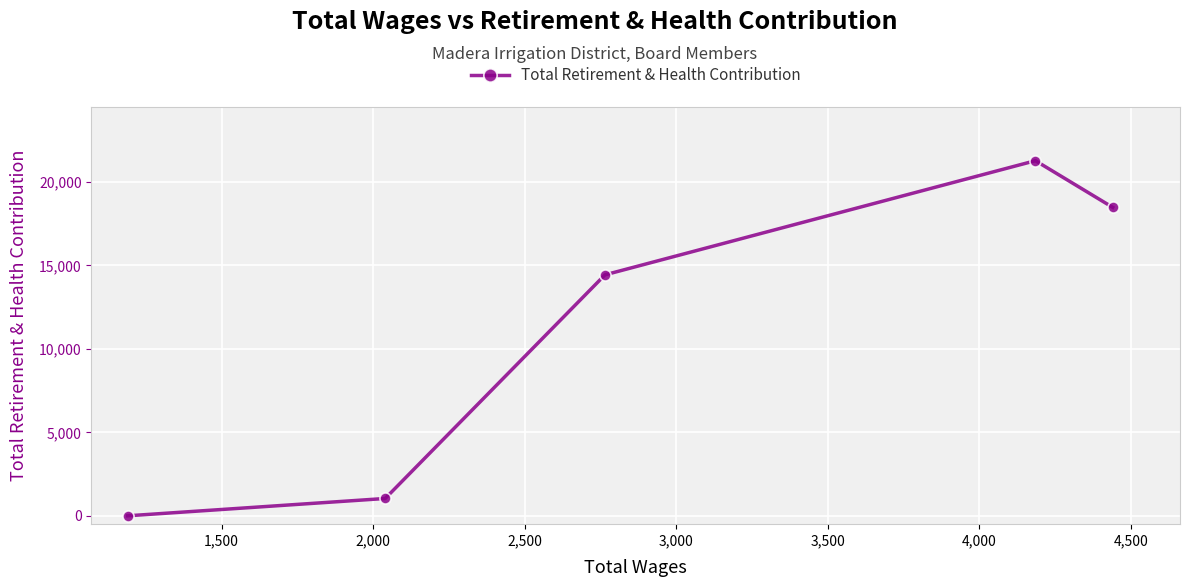

What is the average value?

11041